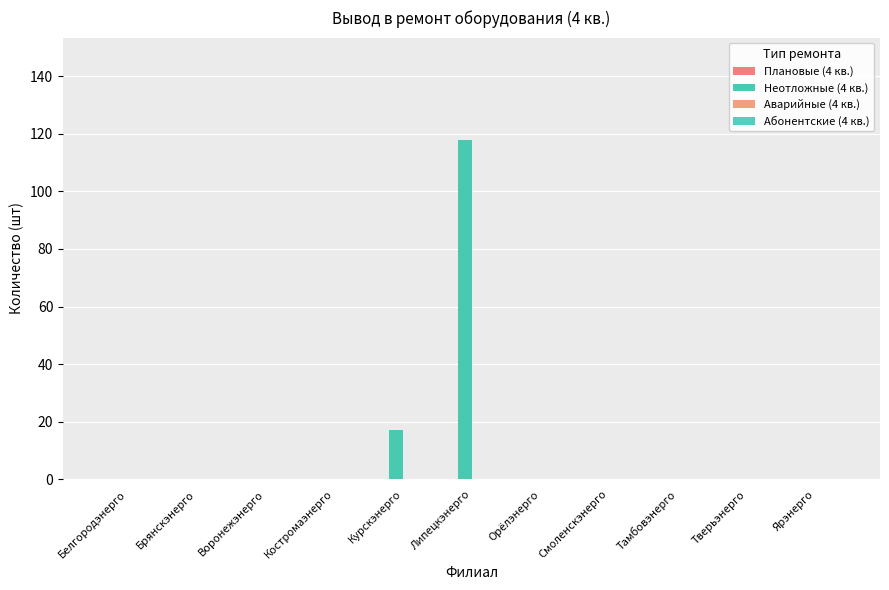

Are the bars horizontal?

No